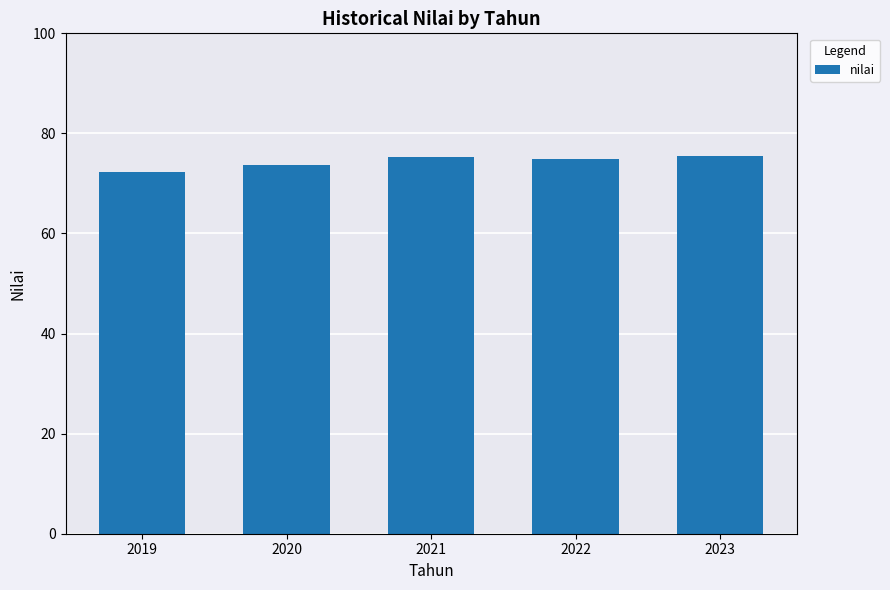

What is the ratio of the value at 2021 to the value at 2019?

1.0